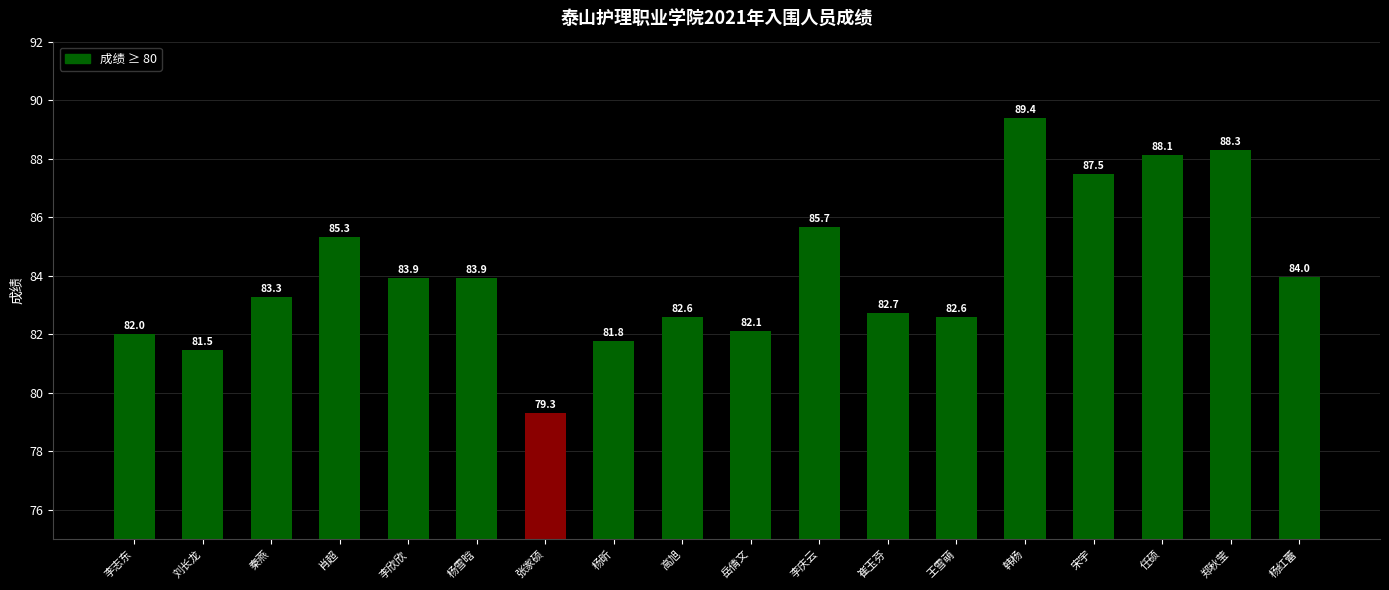

True or false: the data shows 87.5 at 宋宇.

True